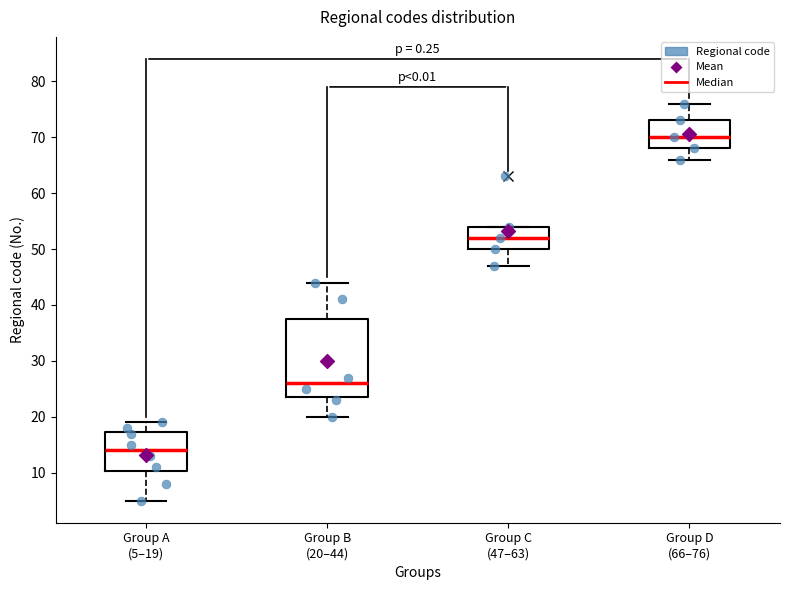

Where is the upper edge of the box for Group C (47–63) on the y-axis? The values are not printed on the chart, so give them approximately, as read against the axis.

54